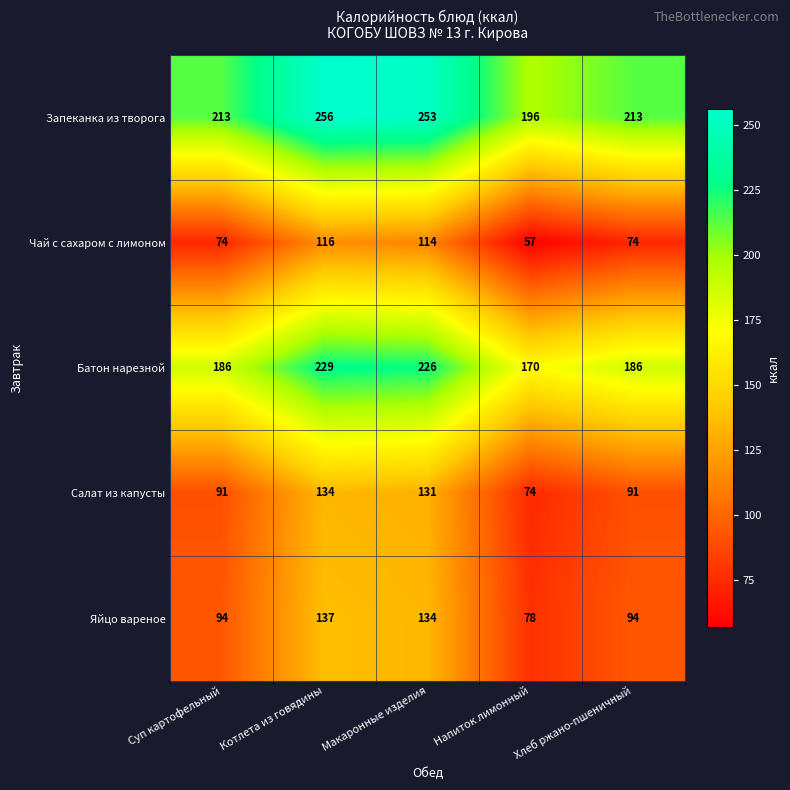

How many data points does each series have?

5